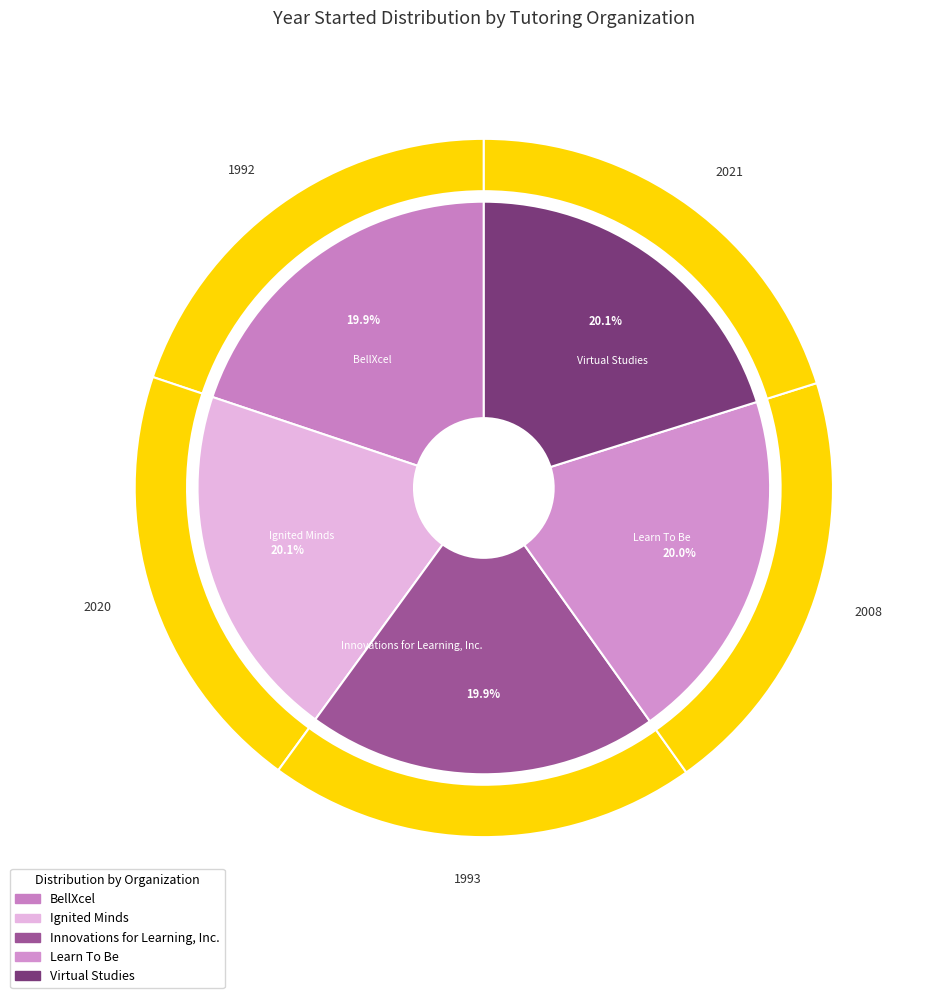

Is Ignited Minds the majority of the pie?

No